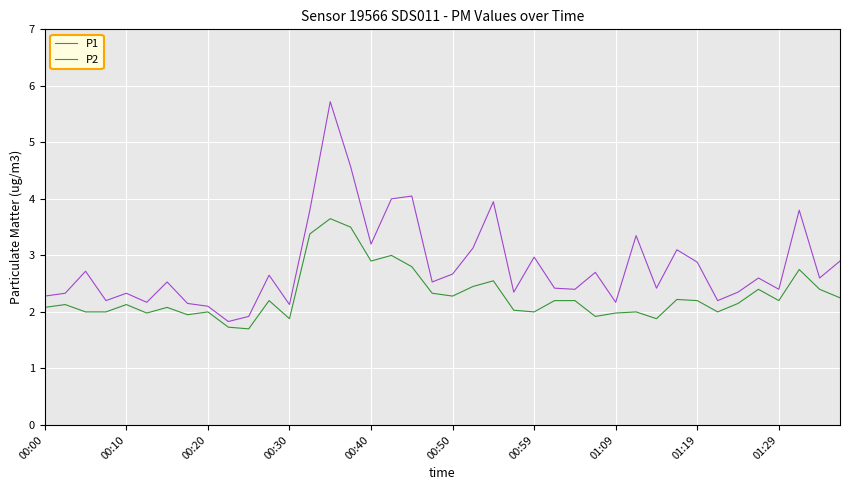

What is the minimum value shown in the chart?

1.7